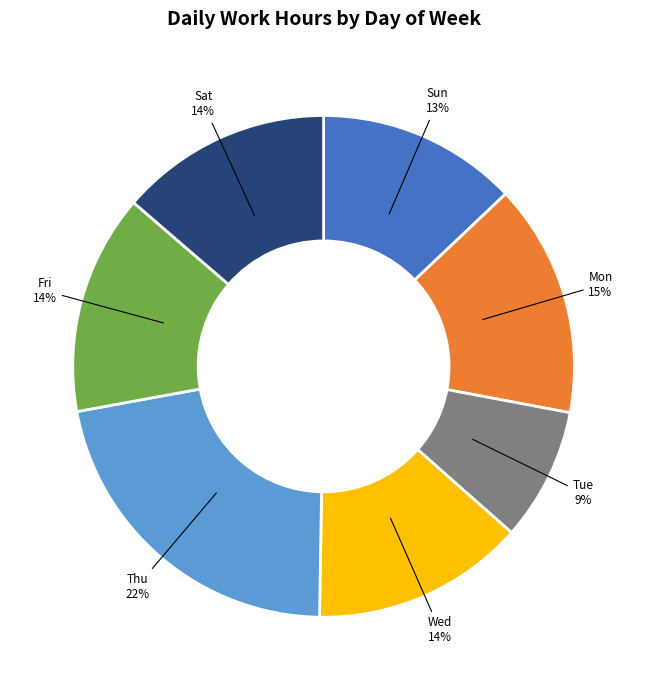

Which has a higher value, Sun or Mon?

Mon